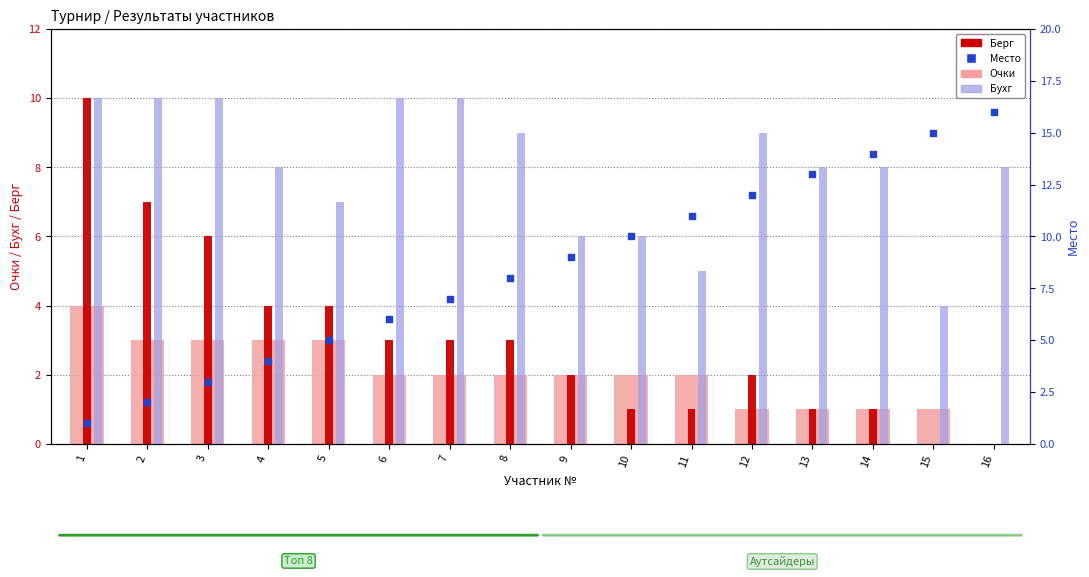

Which series has the largest Y range (max minus min)?

Место